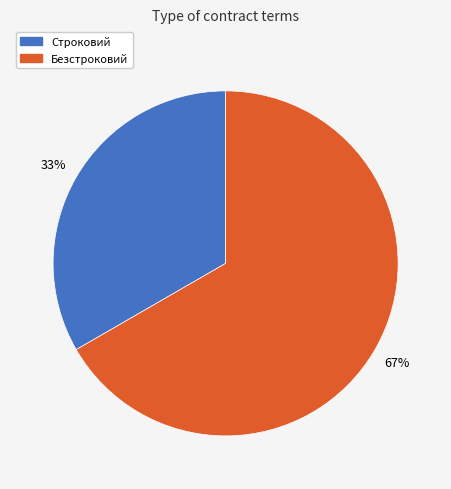

Rank the categories by value from highest to lowest.

Безстроковий, Строковий